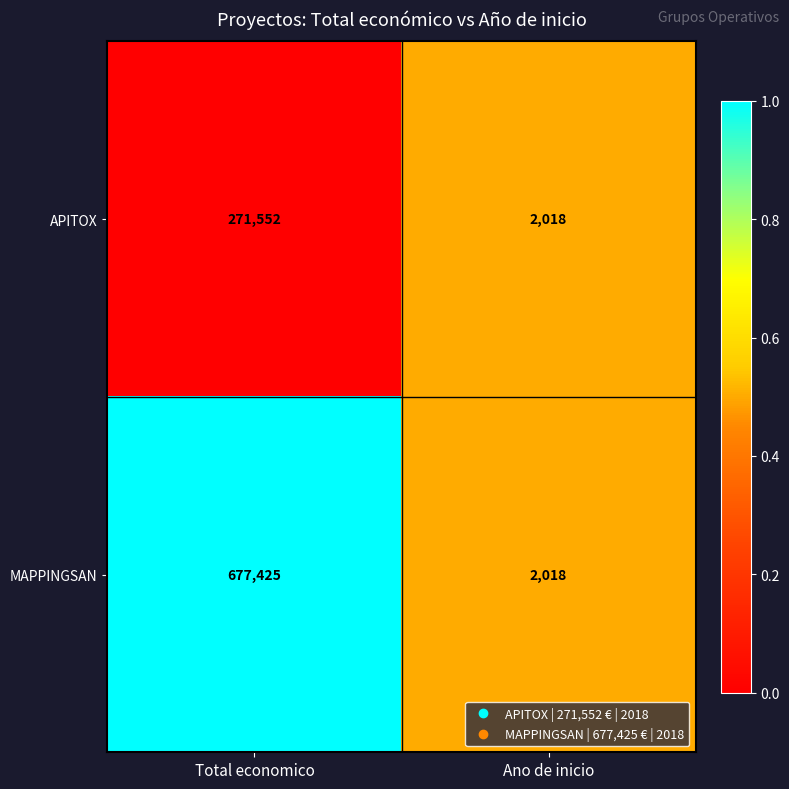

Rank the categories by MAPPINGSAN value from highest to lowest.

Total economico, Ano de inicio